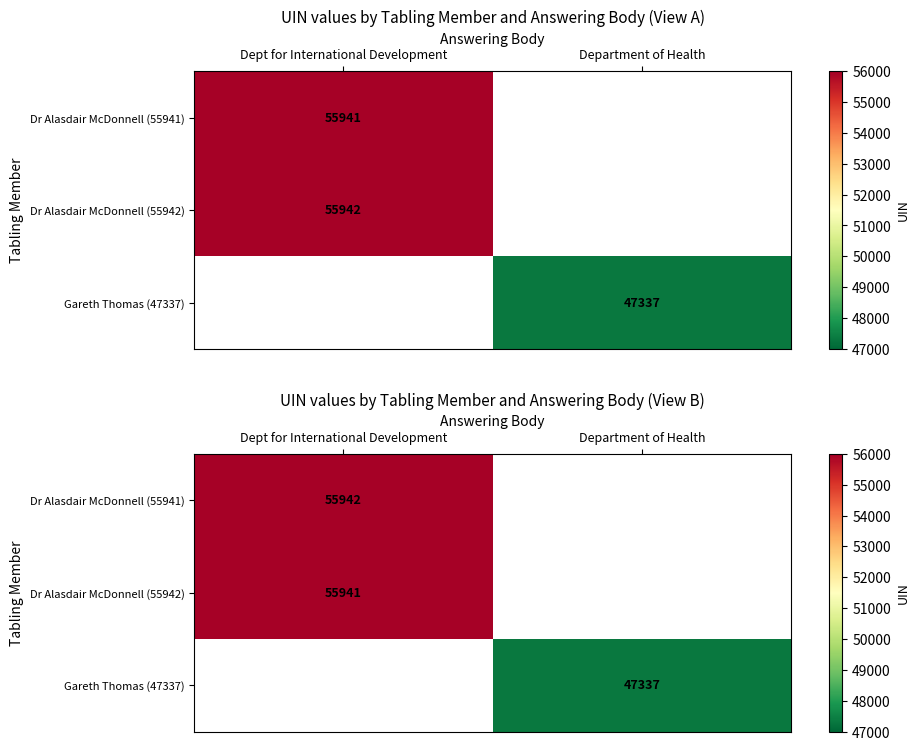

At how many categories does at least one series exceed 49207?

1